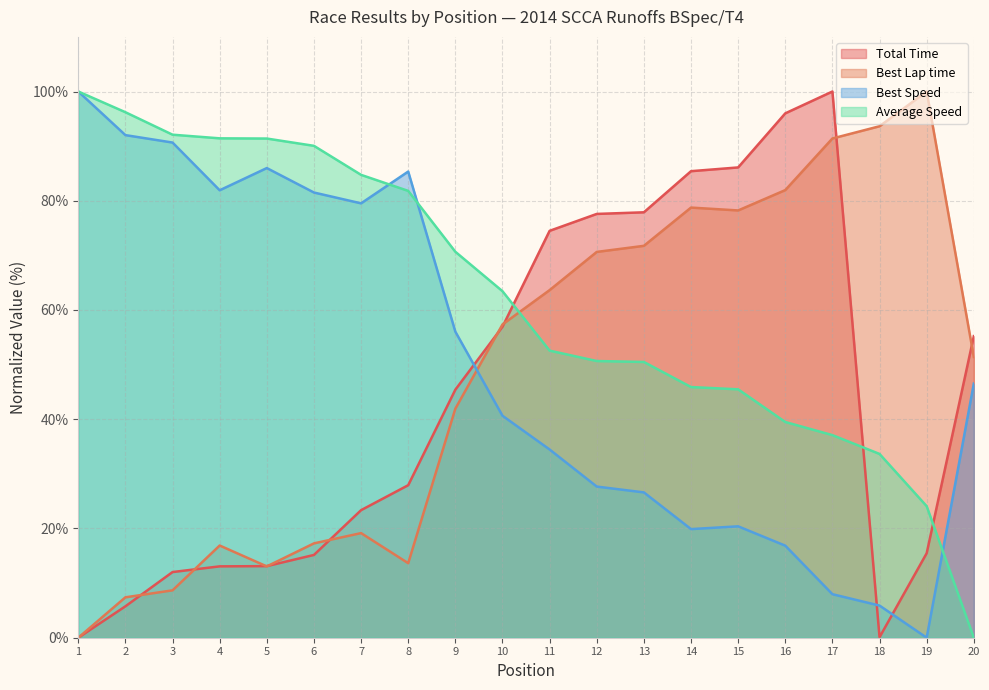

Reading right to left, list all the values displayed in this chart.

Total Time: 55.2	15.5	0.1	100.0	96.0	86.1	85.4	77.9	77.6	74.5	56.9	45.4	27.9	23.4	15.2	13.1	13.1	12.0	5.8	0.0
Best Lap time: 51.4	100.0	93.6	91.4	82.0	78.2	78.8	71.7	70.6	63.6	57.3	41.9	13.6	19.2	17.3	13.1	16.9	8.7	7.4	0.0
Best Speed: 46.5	0.0	5.9	8.0	16.9	20.4	19.9	26.6	27.7	34.5	40.6	56.0	85.3	79.5	81.5	86.0	81.9	90.7	92.0	100.0
Average Speed: 0.0	24.1	33.6	37.1	39.5	45.5	45.9	50.5	50.7	52.6	63.4	70.7	81.8	84.7	90.1	91.4	91.4	92.1	96.2	100.0